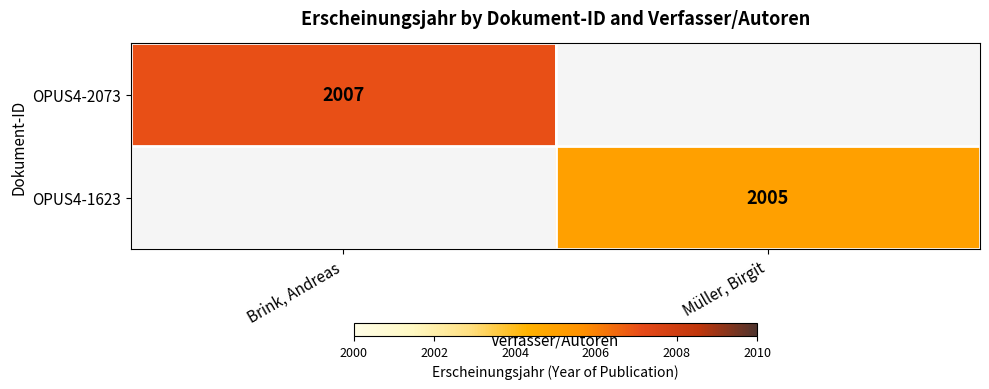

True or false: OPUS4-1623 has a value of 3359 at Müller, Birgit.

False